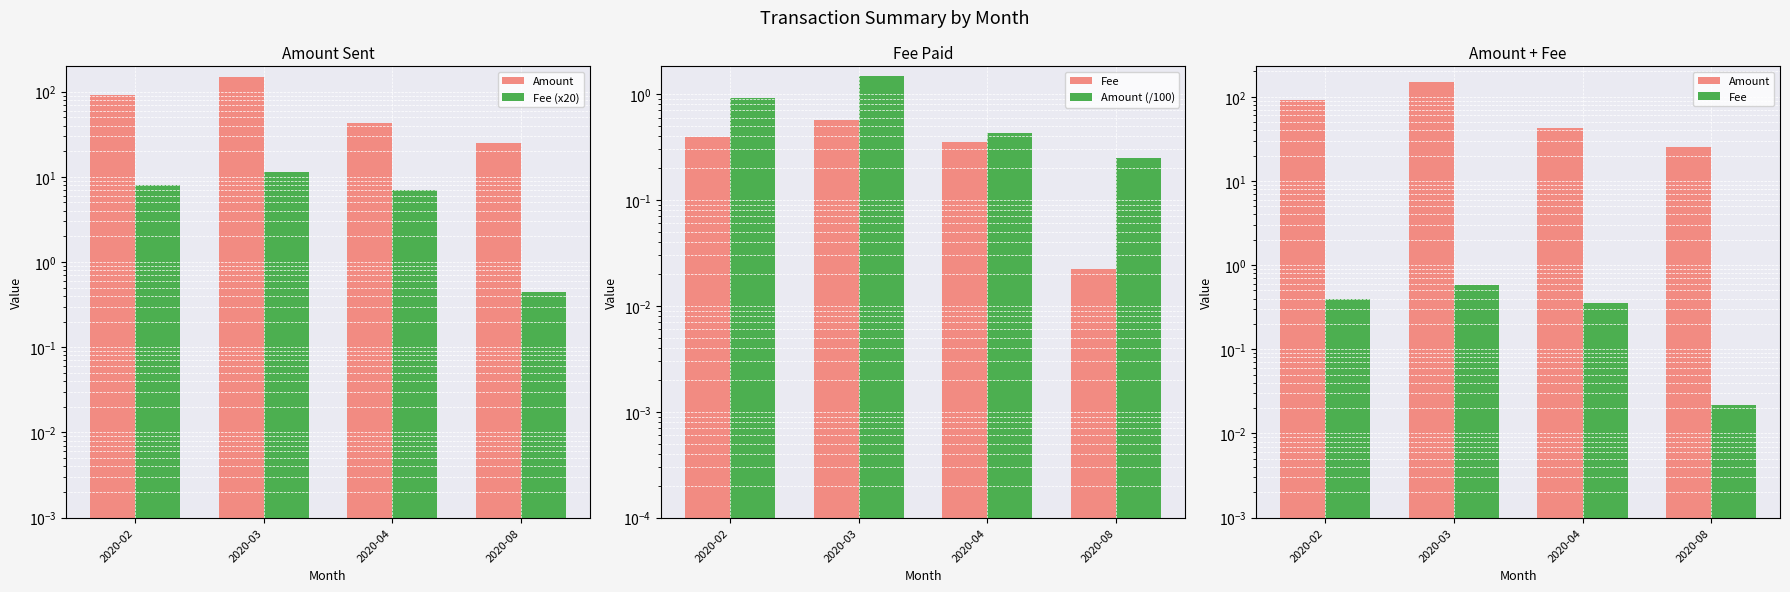

Reading left to right, what are all the values shown in this chart?

Amount: 92.0	148.0	43.0	25.1
Fee (x20): 7.9	11.5	7.1	0.4
Fee: 0.4	0.6	0.4	0.0
Amount (/100): 0.9	1.5	0.4	0.3